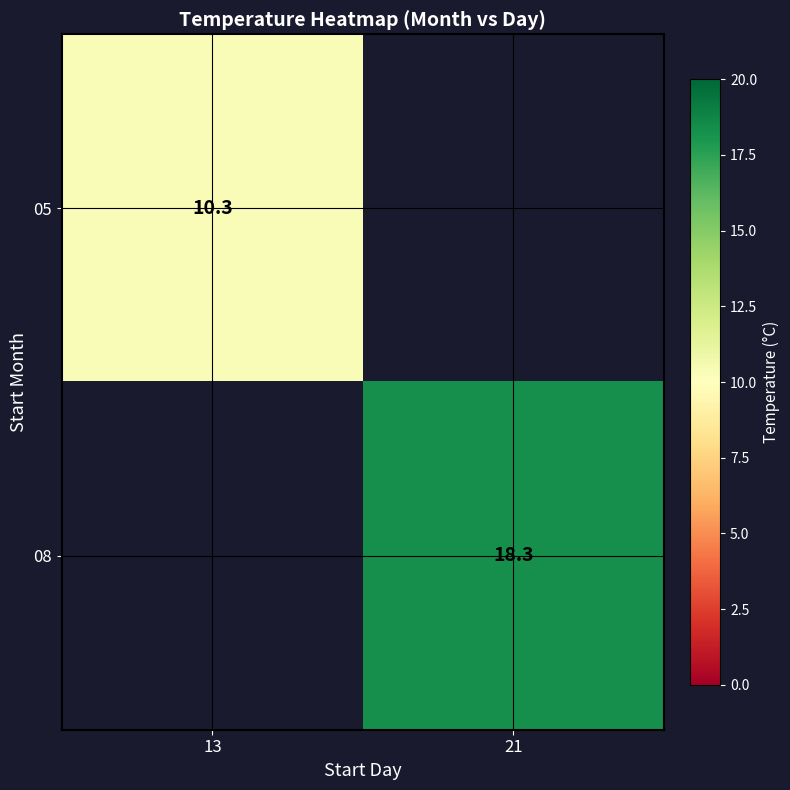

Which category has the lowest value across all series?

13